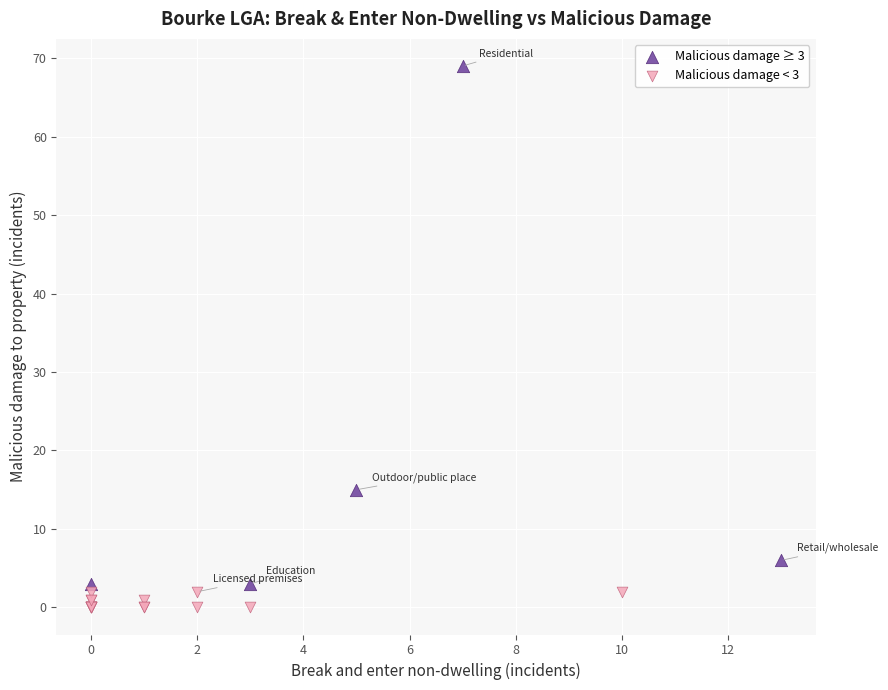

Which series contains the lowest Y value?

Malicious damage < 3